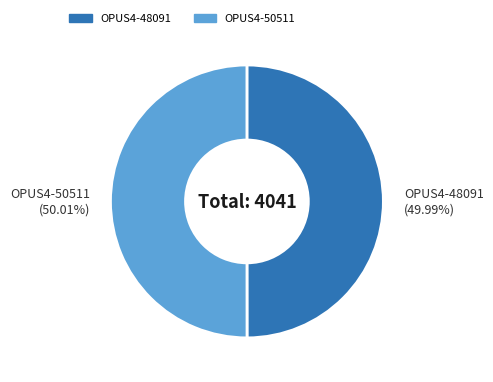

Count the number of slices in the pie.

2